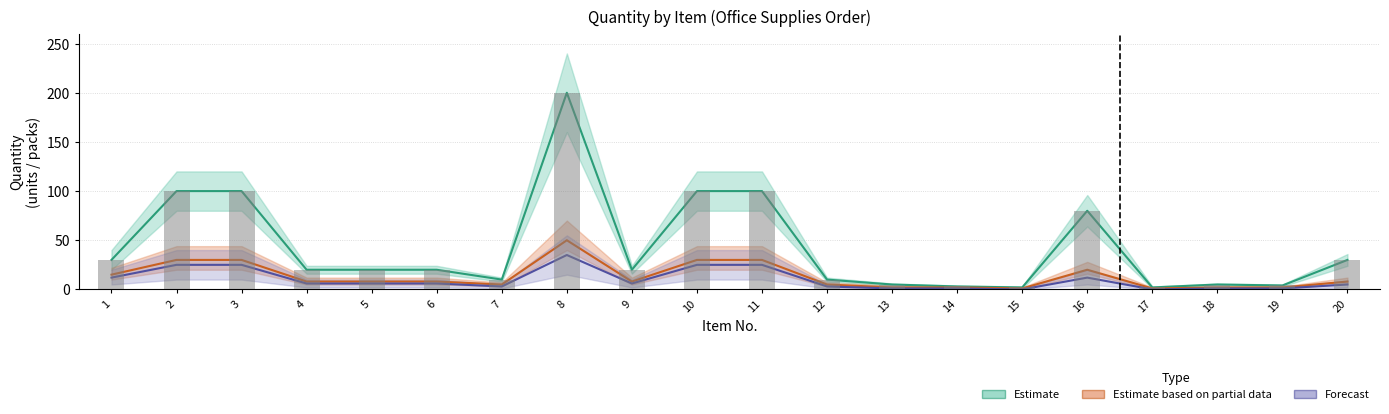

What is the difference between the Estimate based on partial data values at 3 and 18?

28